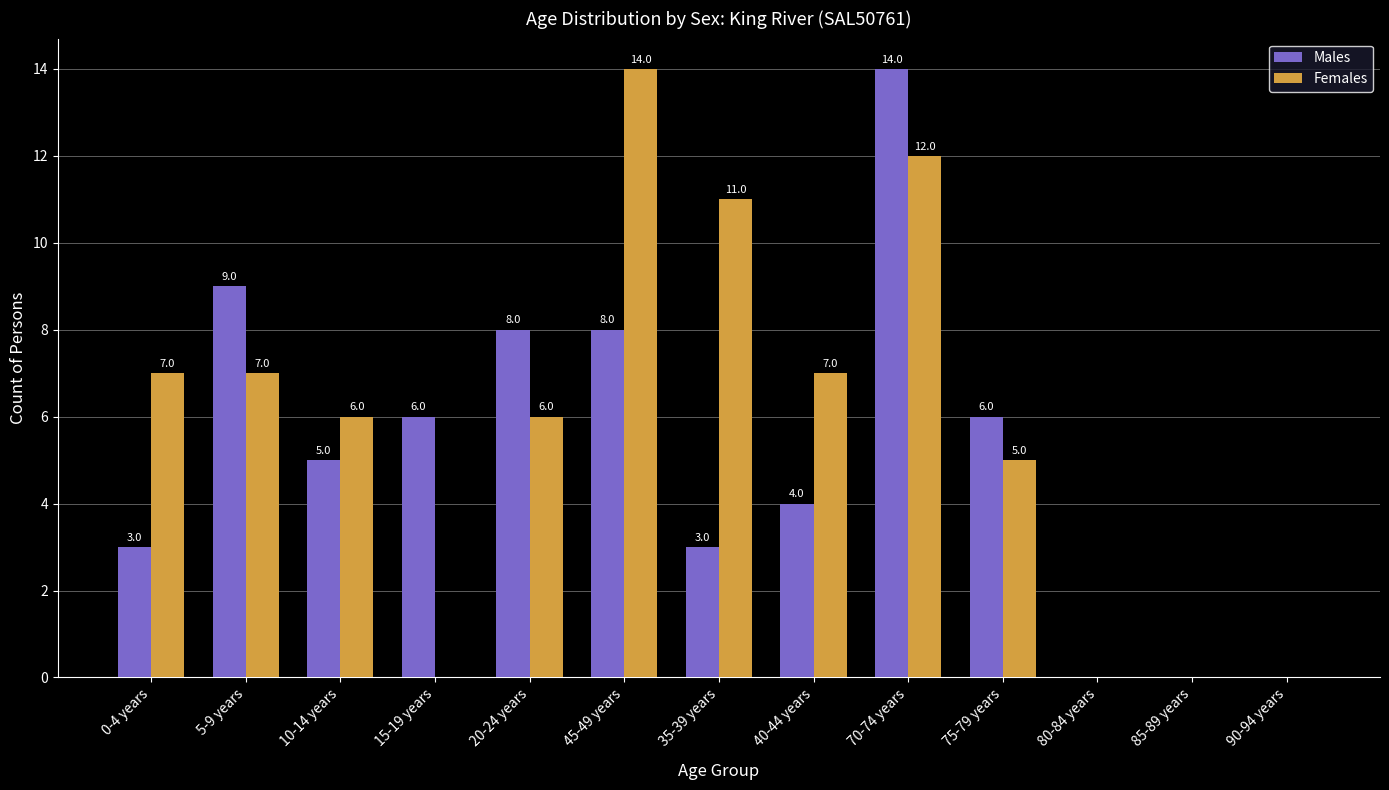

Count the number of categories in the chart.

13